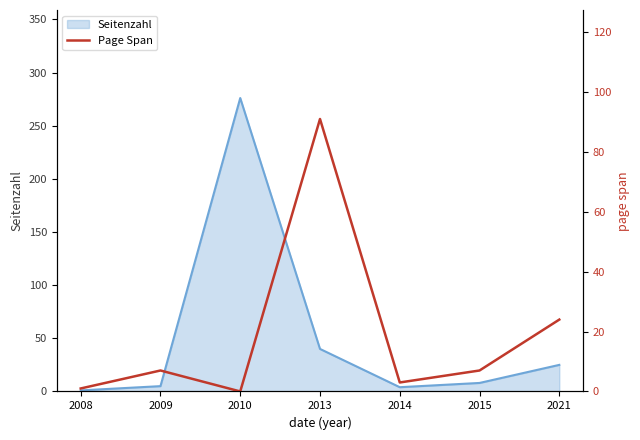

Reading right to left, extract all data points from this chart.

2021=24	2015=7	2014=3	2013=91	2010=0	2009=7	2008=1